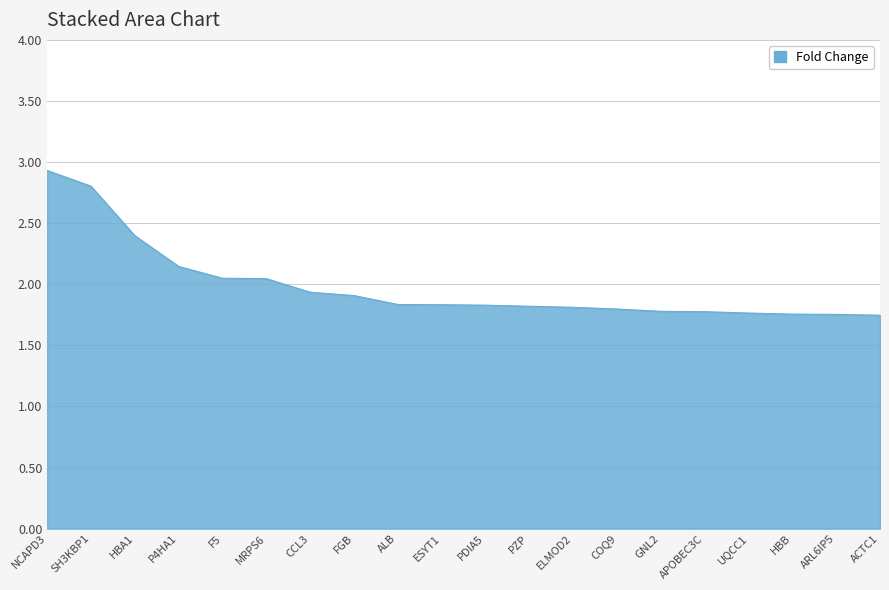

Approximately how many times larger is the value at P4HA1 compared to UQCC1?

1.2